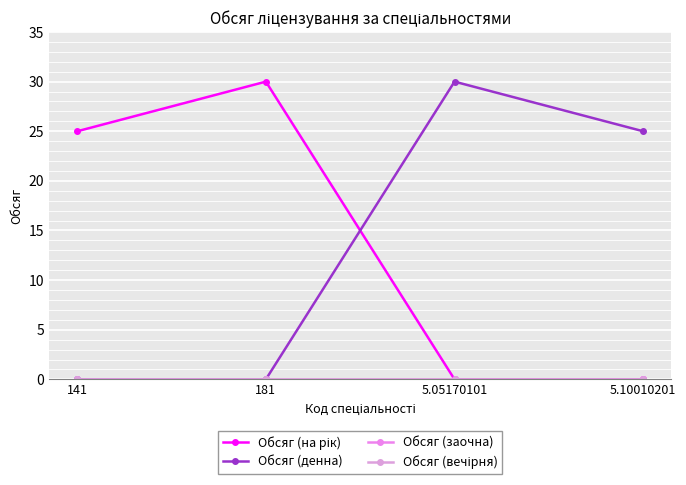

How many lines are shown in the chart?

4